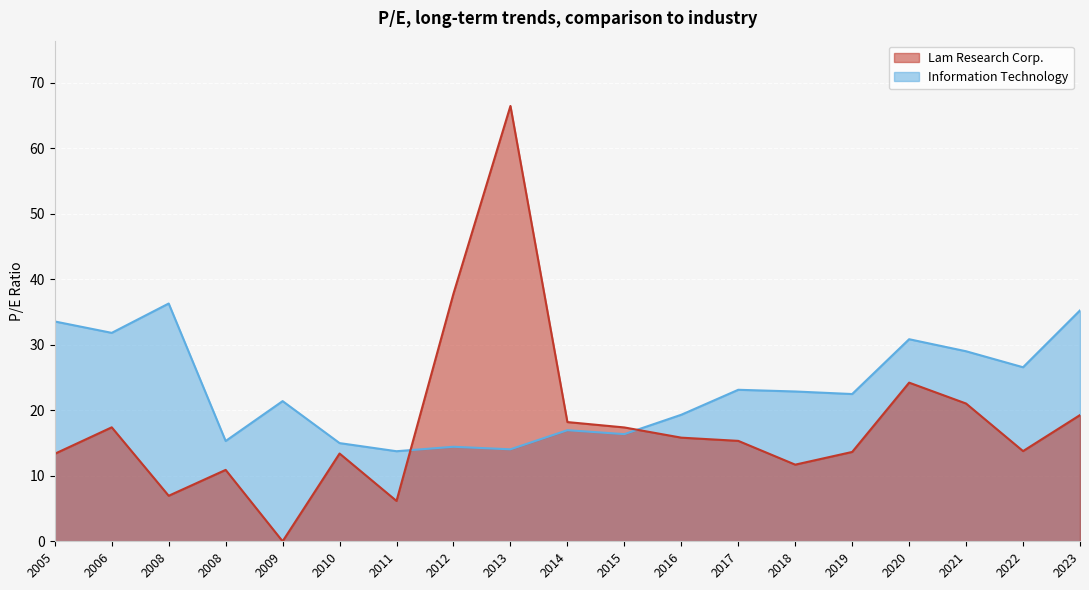

Where is Lam Research Corp. nearest to the value 33?

2012